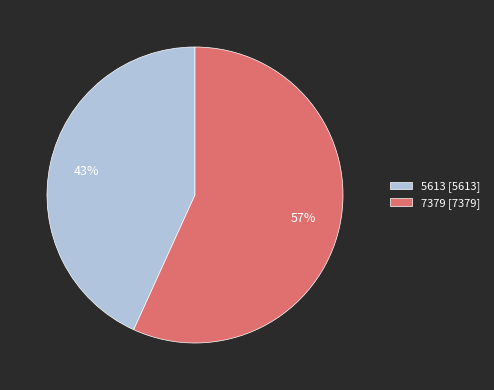

Is the sum of 7379 [7379] and 5613 [5613] greater than half?

Yes